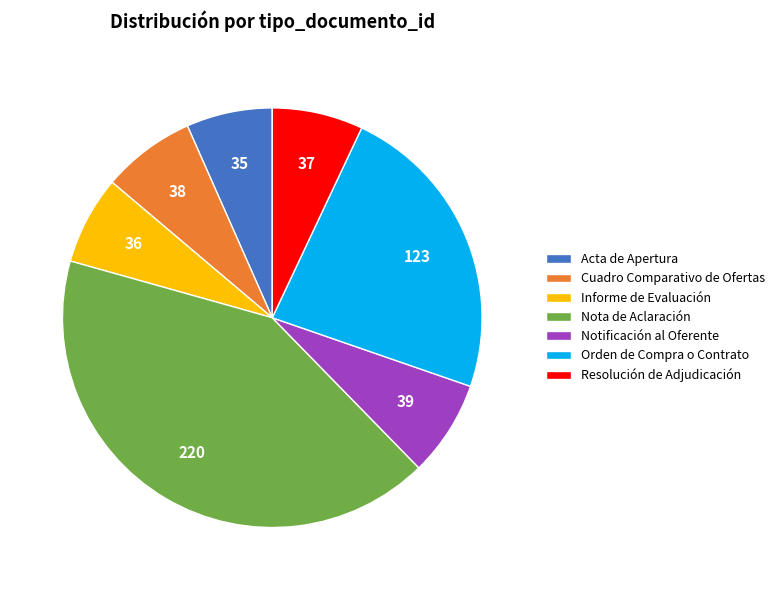

The Resolución de Adjudicación slice represents 7% of the pie. True or false?

True